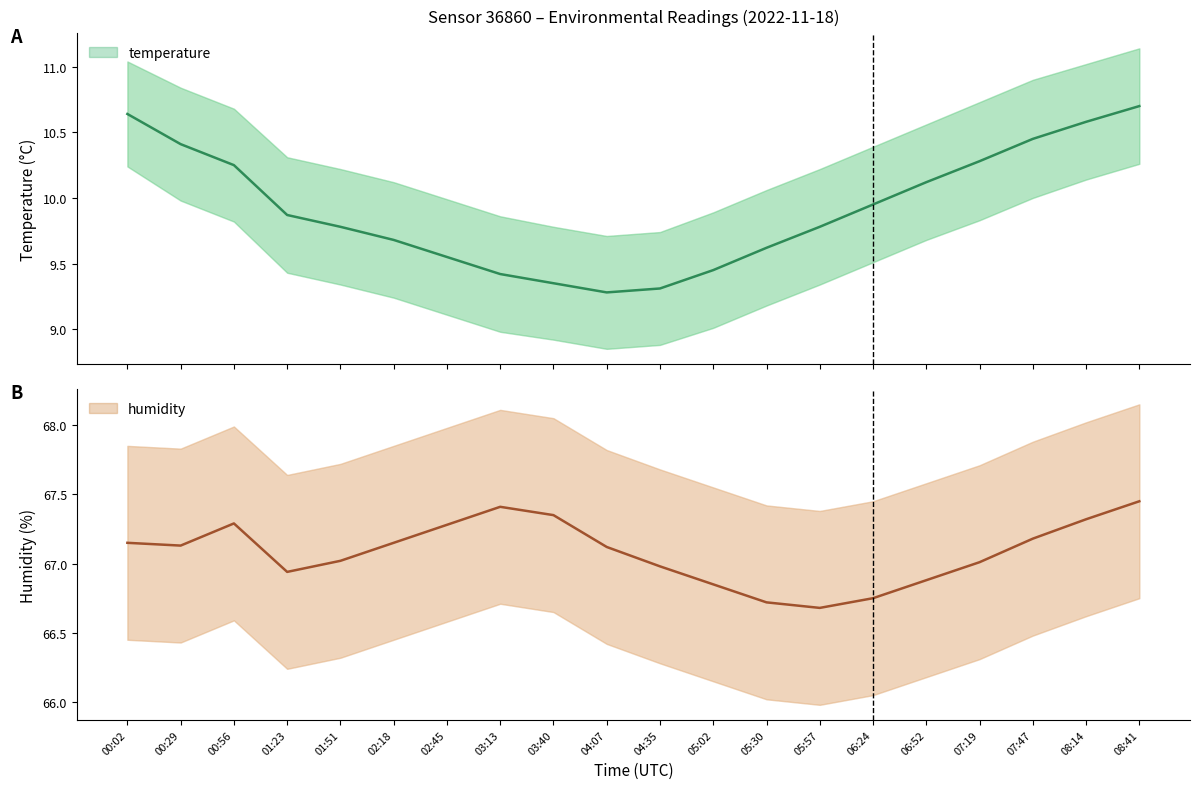

What are all the series names shown in the legend?

temperature, humidity